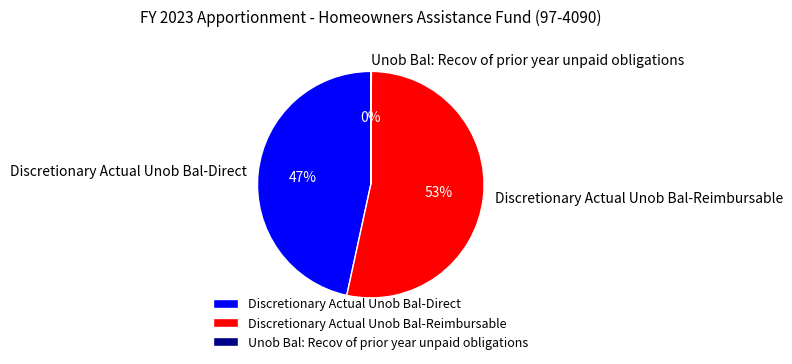

Is the sum of Discretionary Actual Unob Bal-Reimbursable and Discretionary Actual Unob Bal-Direct greater than half?

Yes